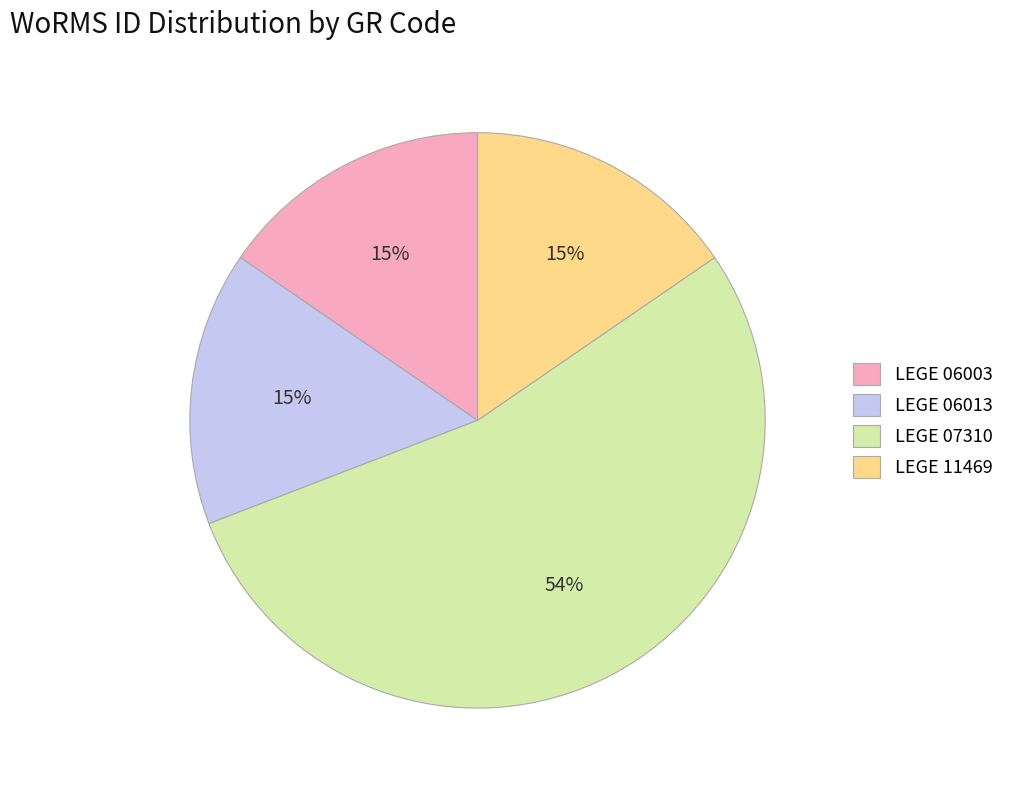

Combined, do LEGE 06013 and LEGE 11469 account for over 50%?

No